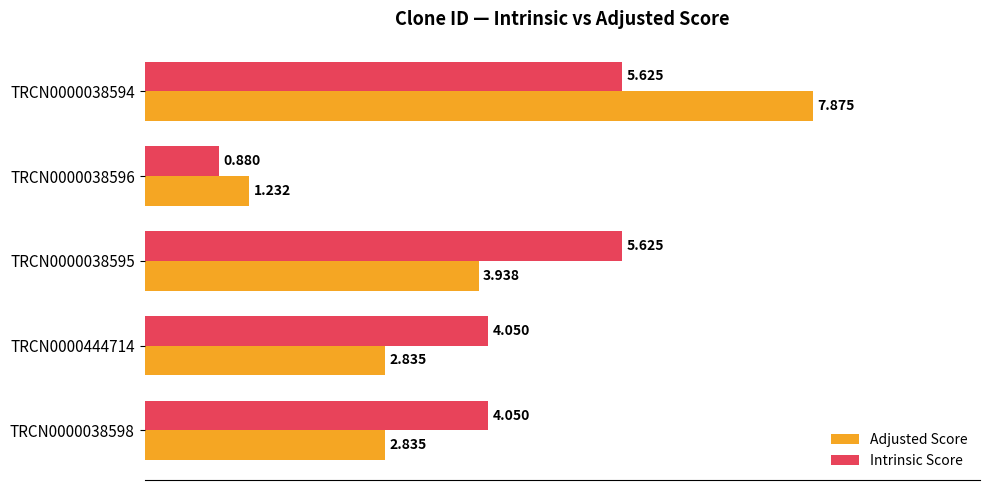

Which series changed the most between TRCN0000038594 and TRCN0000444714?

Adjusted Score